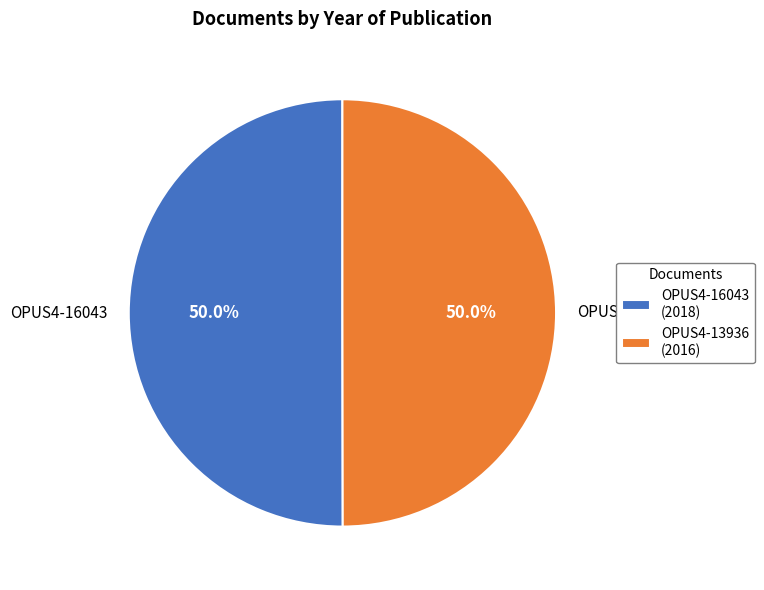

Do OPUS4-13936 and OPUS4-16043 together represent more than half of the pie?

Yes